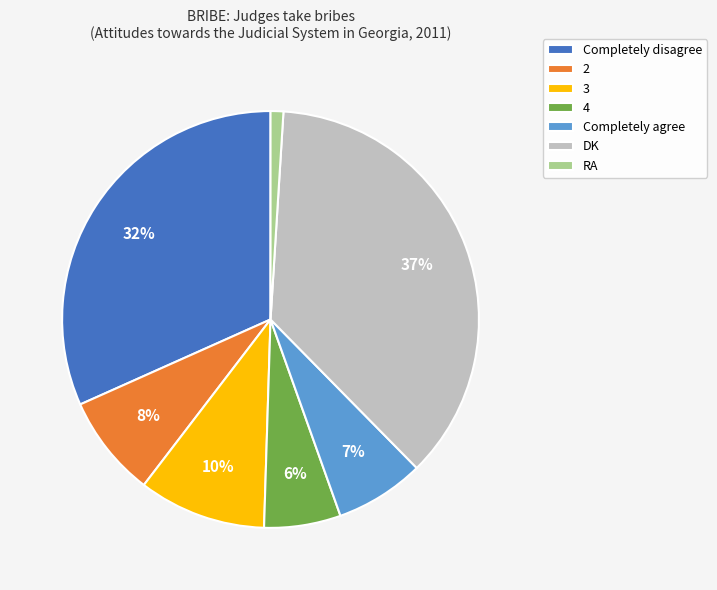

Does DK represent more than half of the total?

No